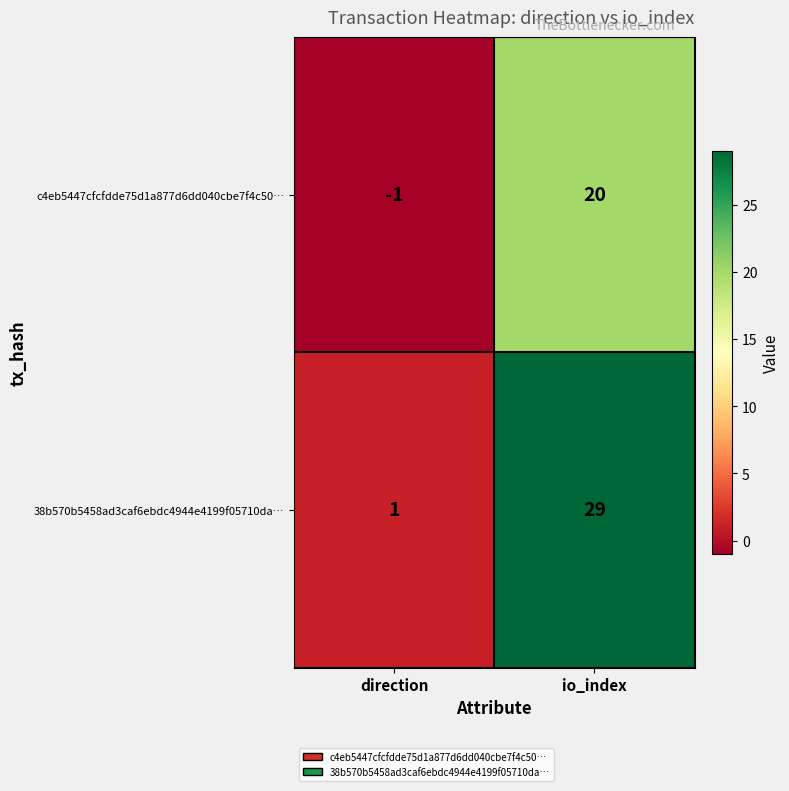

What is the approximate value of 38b570b5458ad3caf6ebdc4944e4199f05710da… at io_index, to the nearest 5?

30